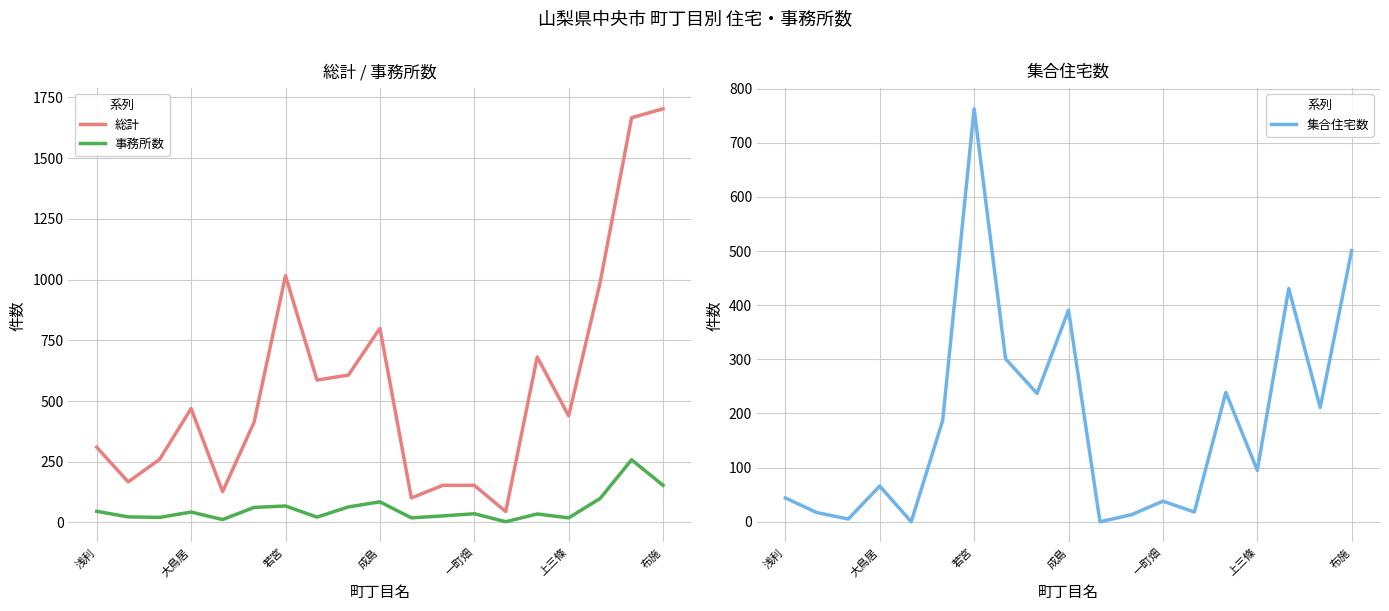

True or false: 総計 and 事務所数 intersect in this chart.

False